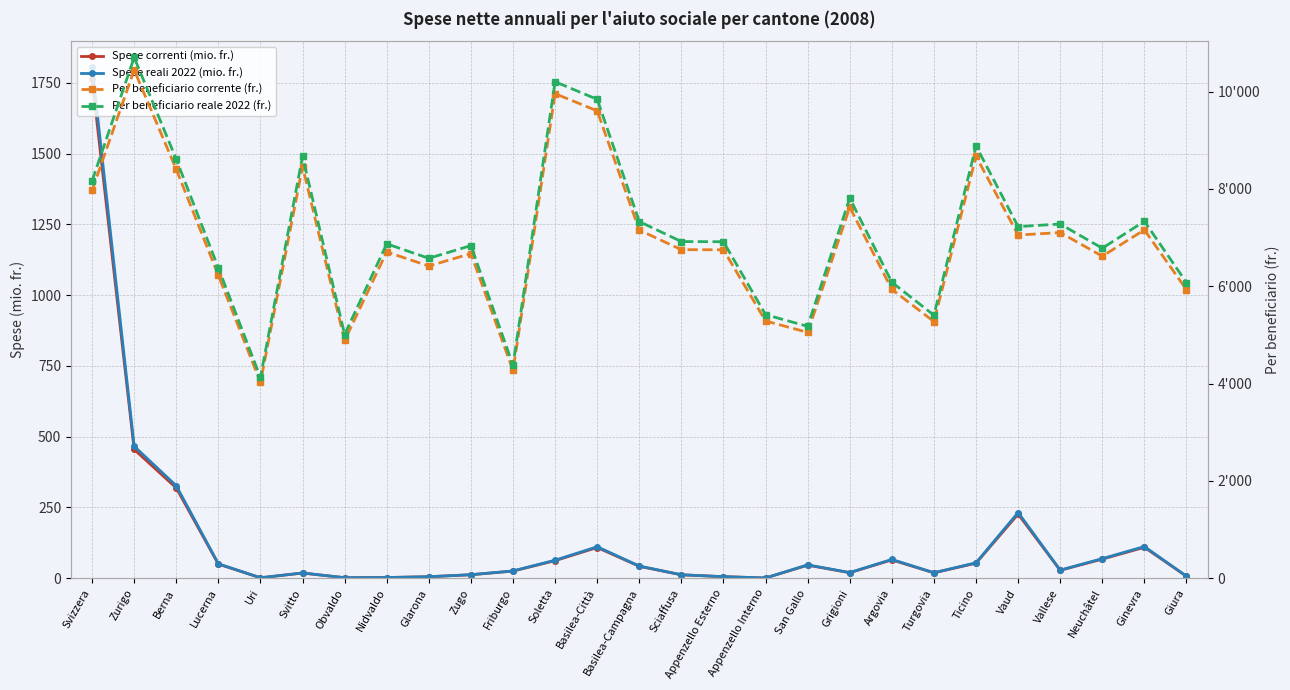

In Per beneficiario corrente (fr.), how many points are higher than both neighbors (excluding endpoints)?

9